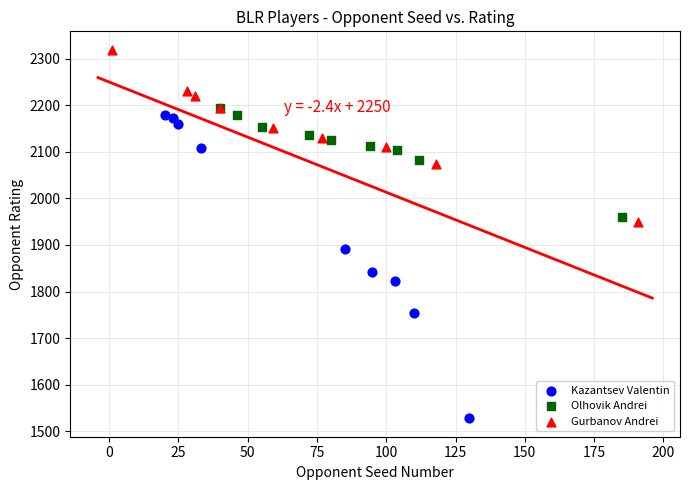

Which series contains the highest Y value?

Gurbanov Andrei